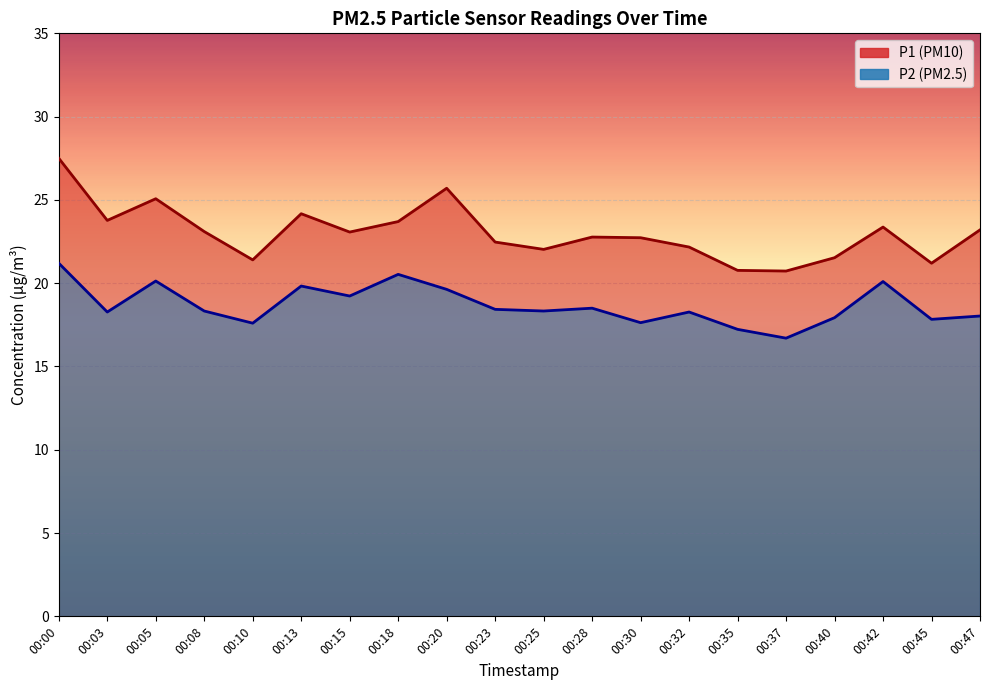

Reading right to left, extract all data points from this chart.

P1: 23.2	21.2	23.4	21.5	20.7	20.8	22.2	22.7	22.8	22.0	22.5	25.7	23.7	23.1	24.2	21.4	23.1	25.1	23.8	27.5
P2: 18.0	17.8	20.1	17.9	16.7	17.2	18.3	17.6	18.5	18.3	18.4	19.6	20.5	19.2	19.8	17.6	18.3	20.1	18.3	21.2